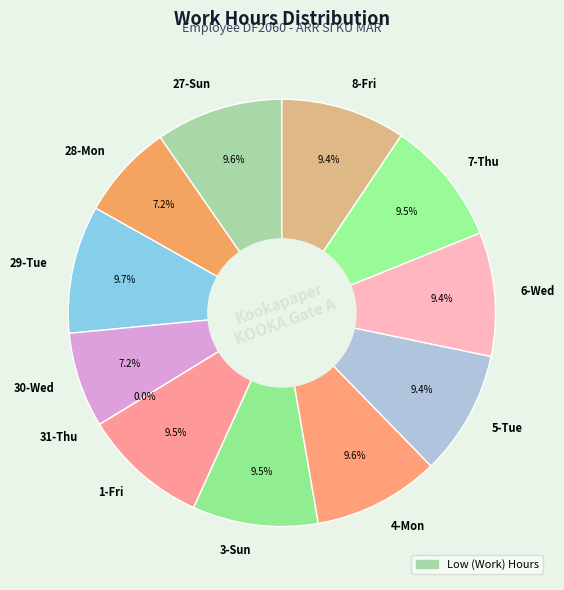

To the nearest percent, what is the combined percentage of 29-Tue and 4-Mon?

19%